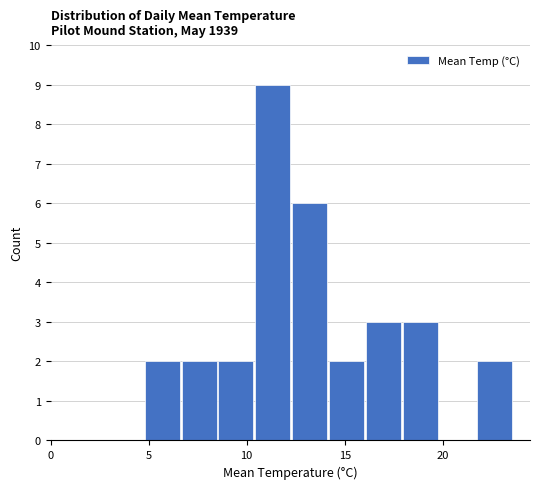

Around what value on the x-axis is the tallest bar? Give the approximate position of its centre, as read against the axis.

11.5